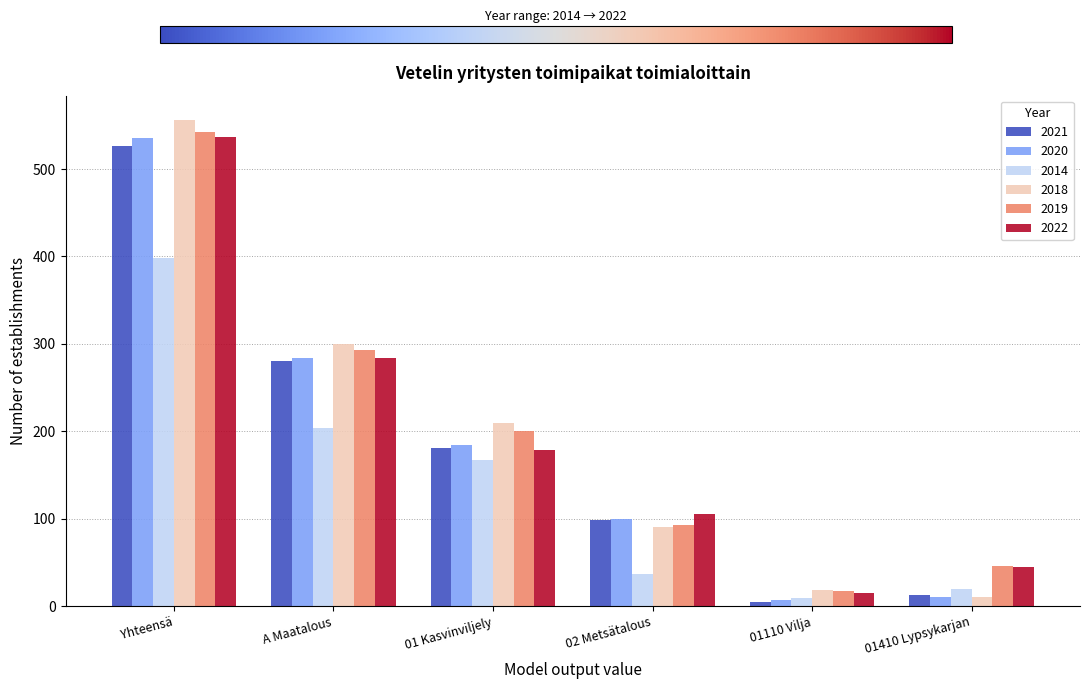

At how many categories does at least one series exceed 403?

1